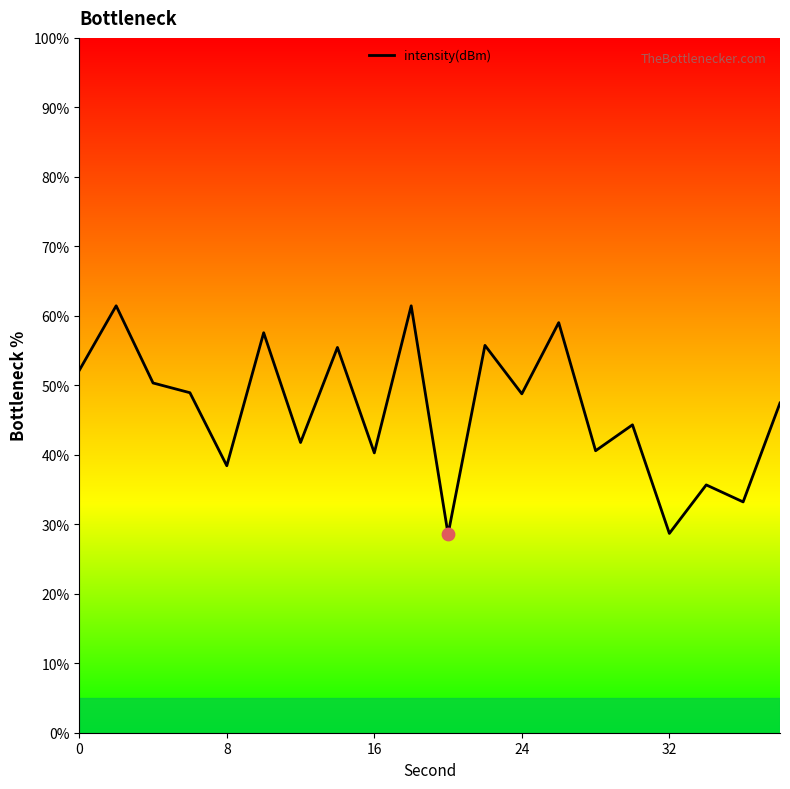

What is the difference between the maximum and minimum values?

32.9